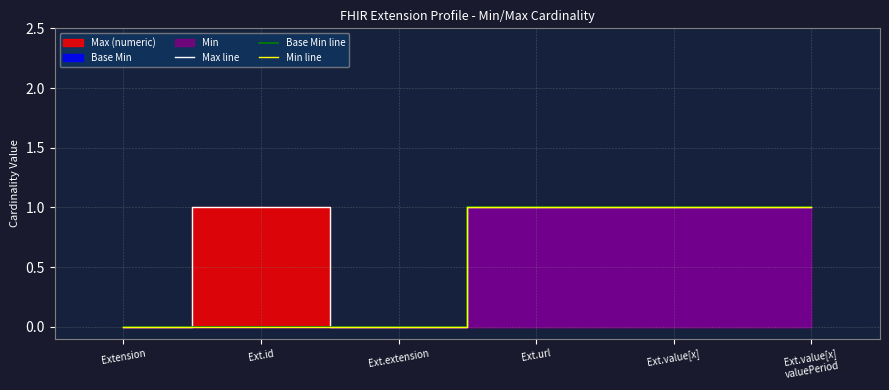

Reading left to right, what are all the values shown in this chart?

Max line: 0	1	0	1	1	1
Base Min line: 0	0	0	1	1	1
Min line: 0	0	0	1	1	1